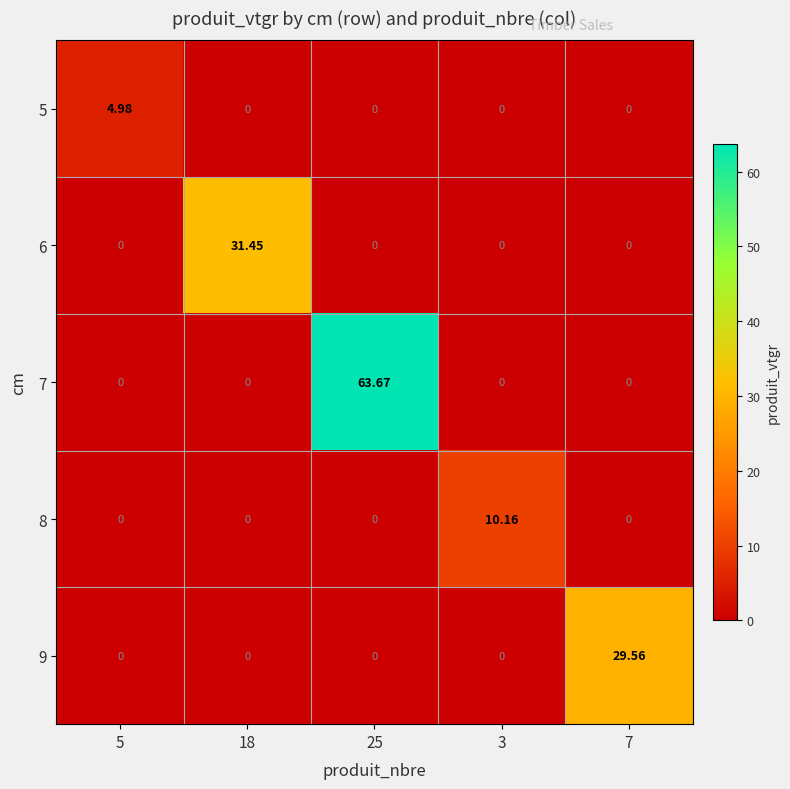

How many positive values does the 8 series have?

1